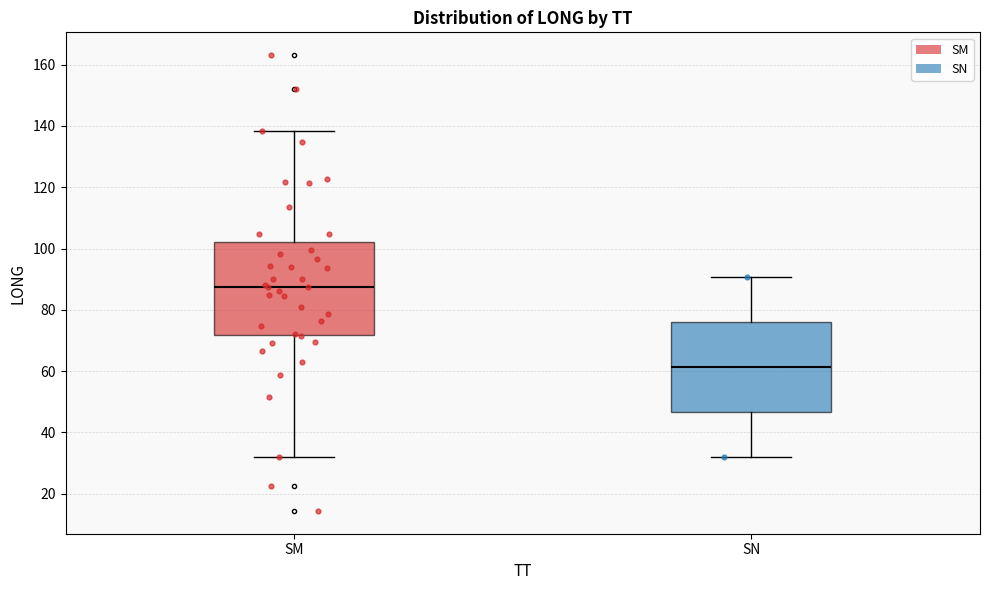

Reading left to right, transcribe this box plot: for each box, give where its median line is, the range the box spans, and where its two whiskers end, as read against the y-axis. The values are not printed on the chart, so give them approximately, as read against the axis.

SM: median 88, box 72 to 102, whiskers 32 to 138
SN: median 62, box 46 to 76, whiskers 32 to 90